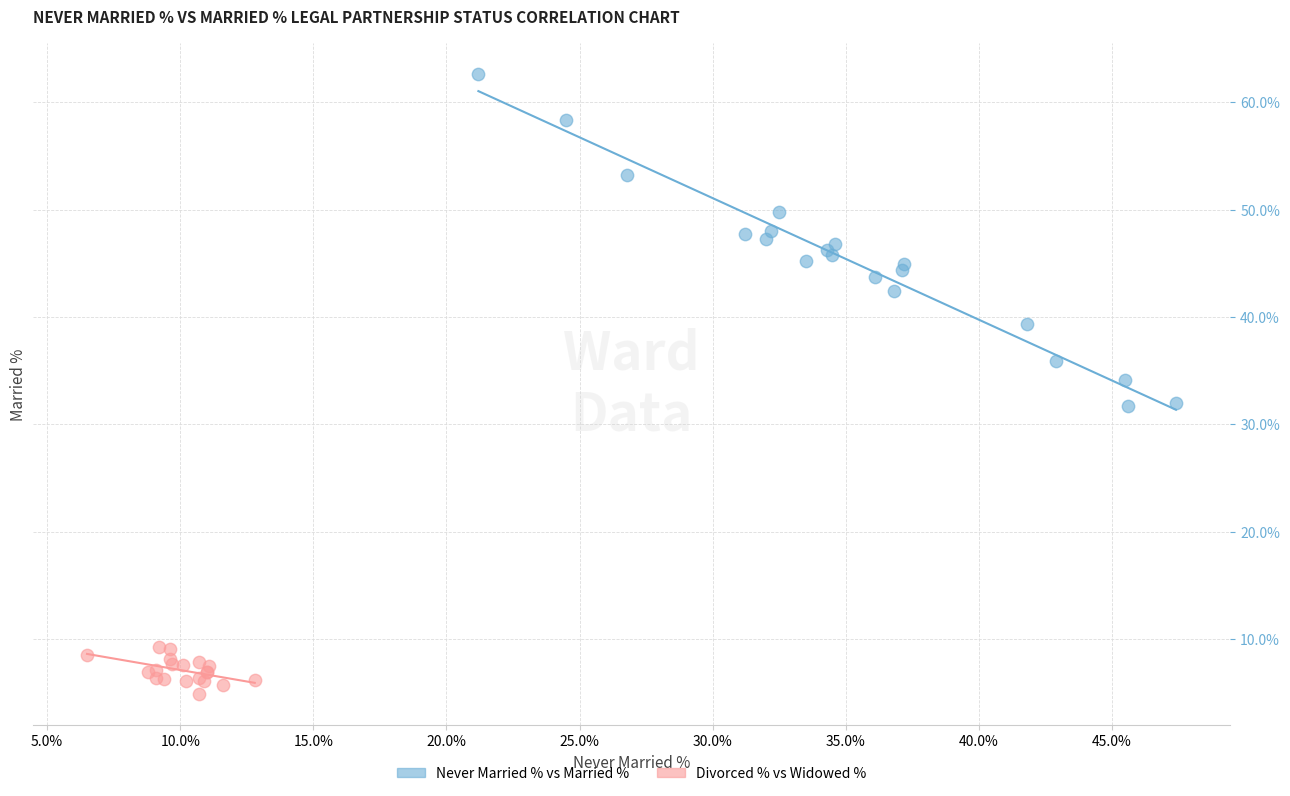

Which series reaches the maximum Y coordinate?

Never Married % vs Married %